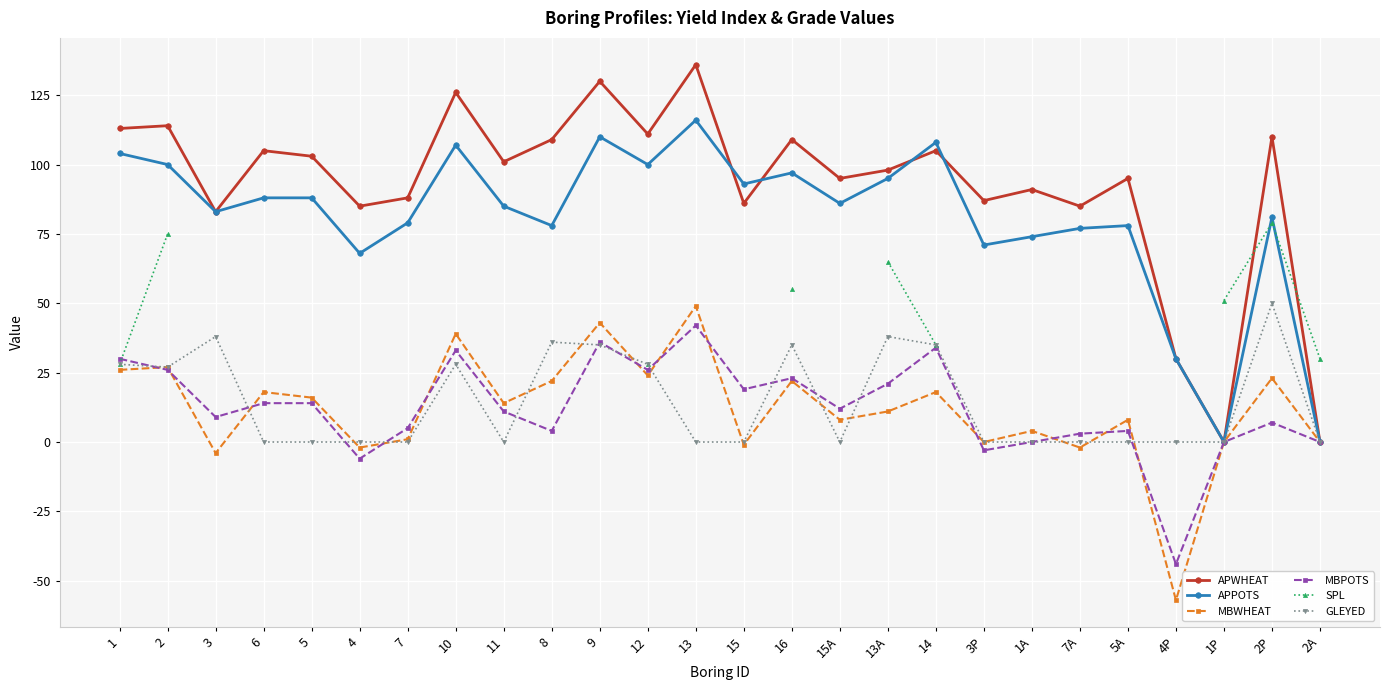

At how many categories does at least one series exceed 27?

26